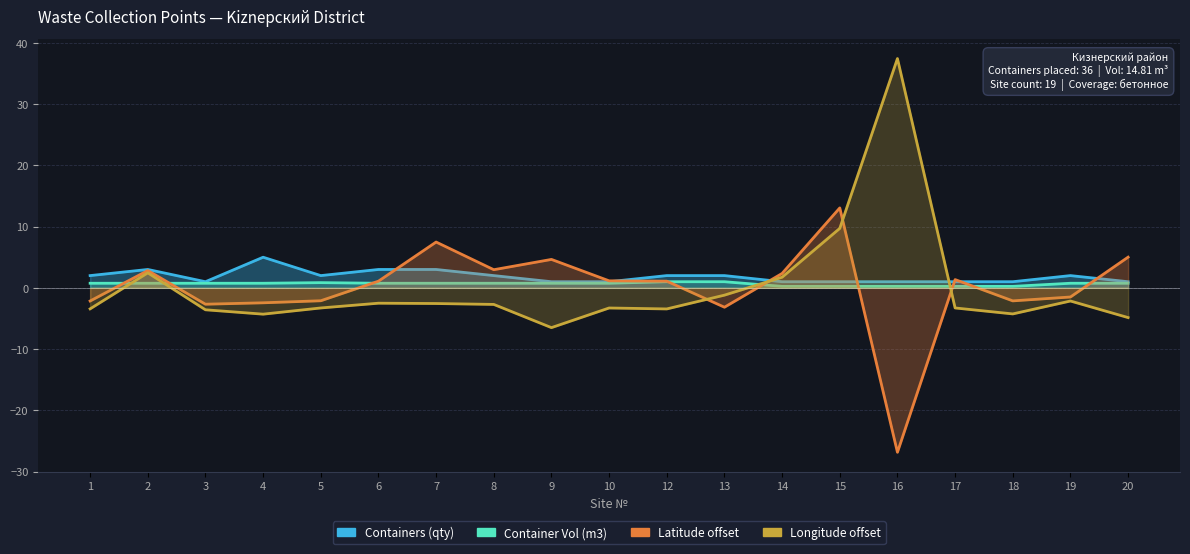

What is the total value across all series at 4?

-1.0